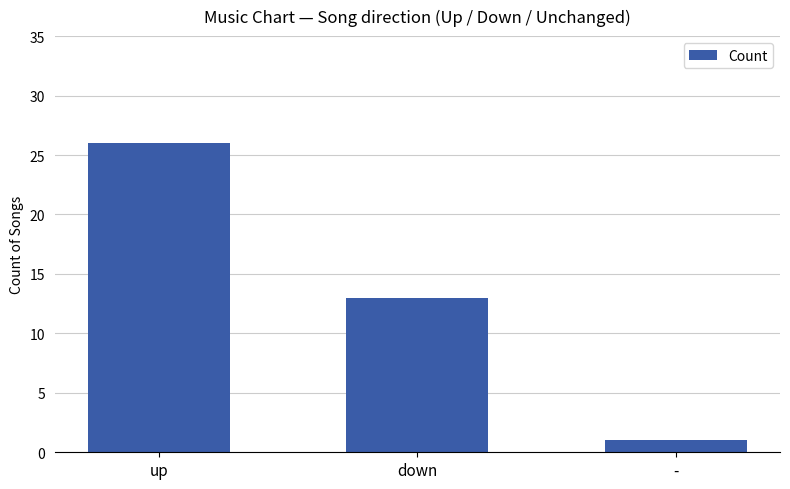

What position from the right is -?

1